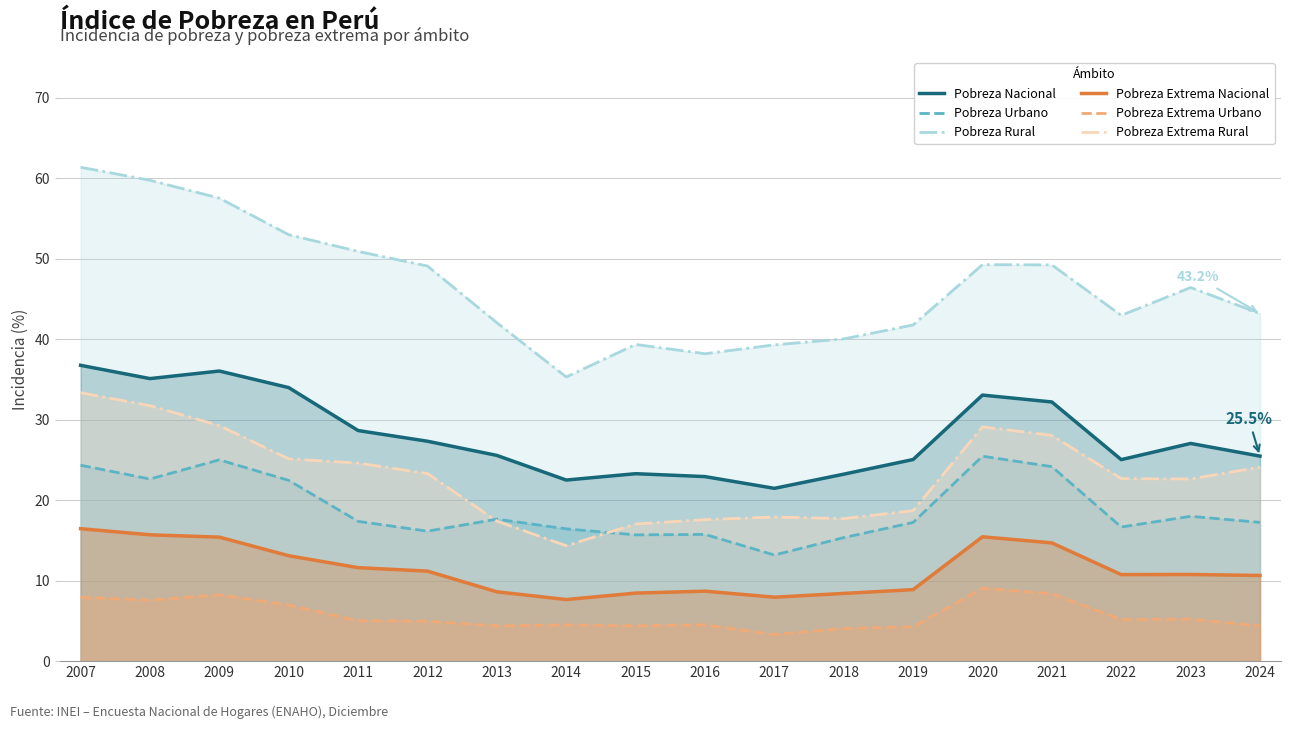

What is the maximum value for Pobreza Urbano?

25.4